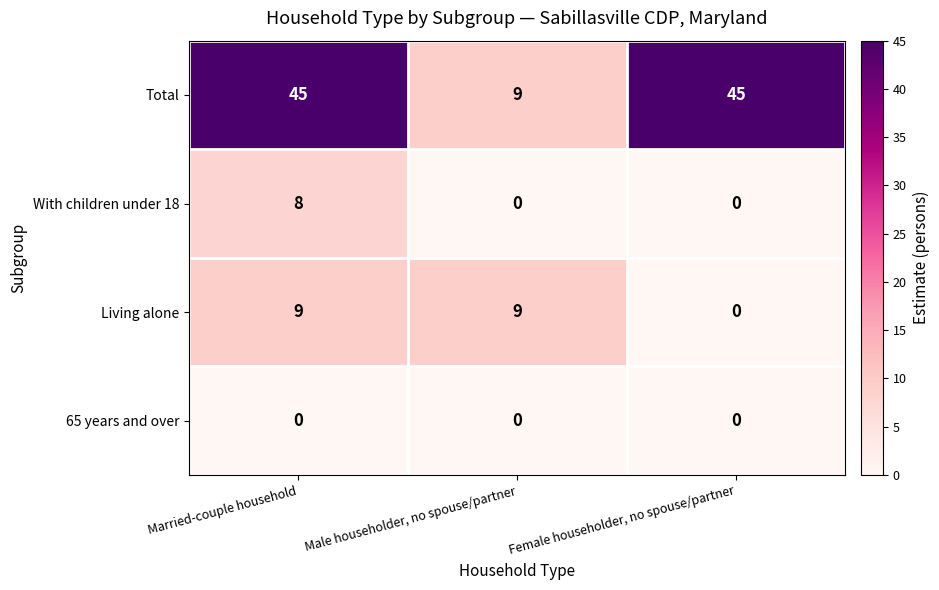

What is the spread (max minus min) of values at Female householder, no spouse/partner?

45